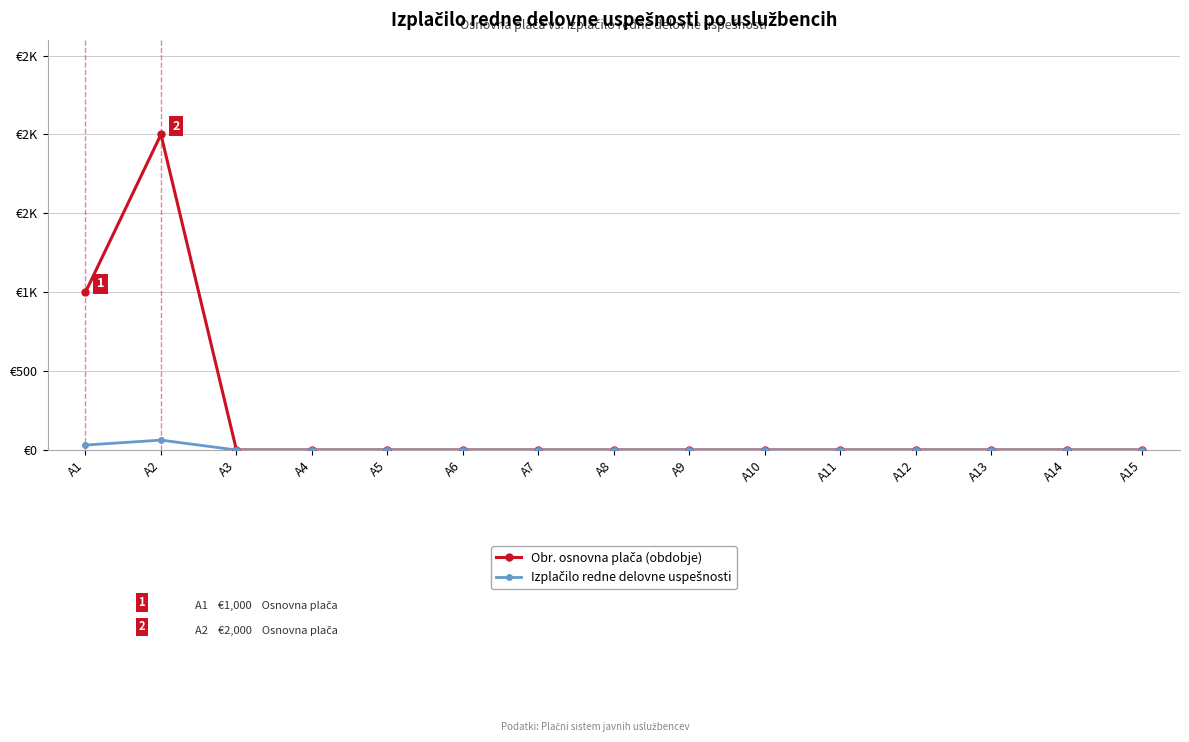

How many lines are shown in the chart?

2